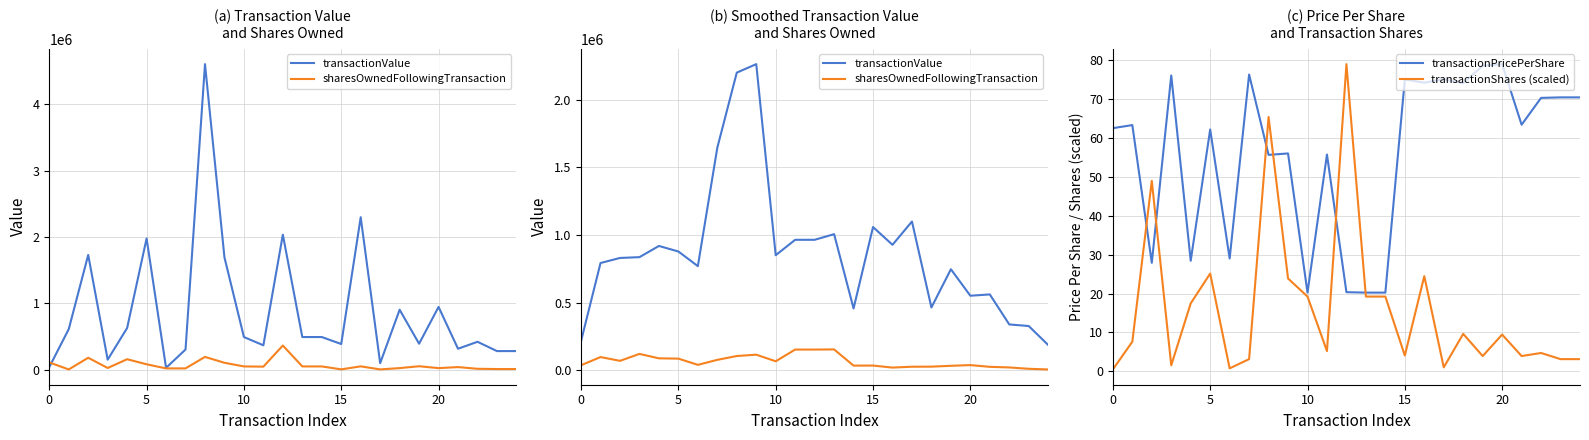

The value of transactionValue at 22 is 339923.3. True or false?

True